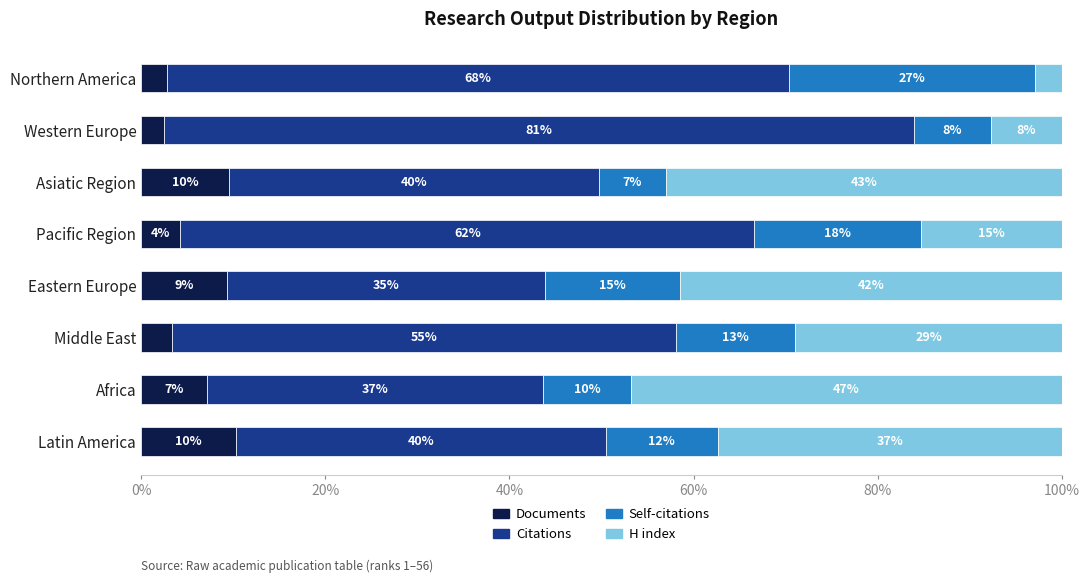

What are all the series names shown in the legend?

Documents, Citations, Self-citations, H index